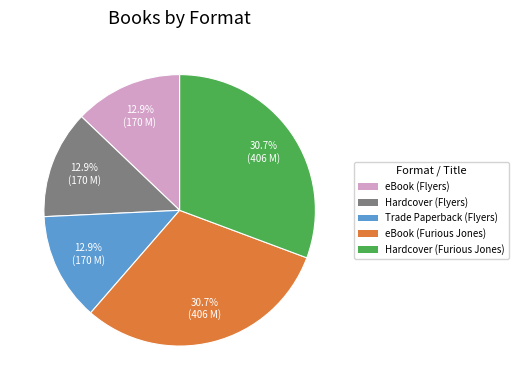

Does Trade Paperback (Flyers) account for over 50% of the chart?

No